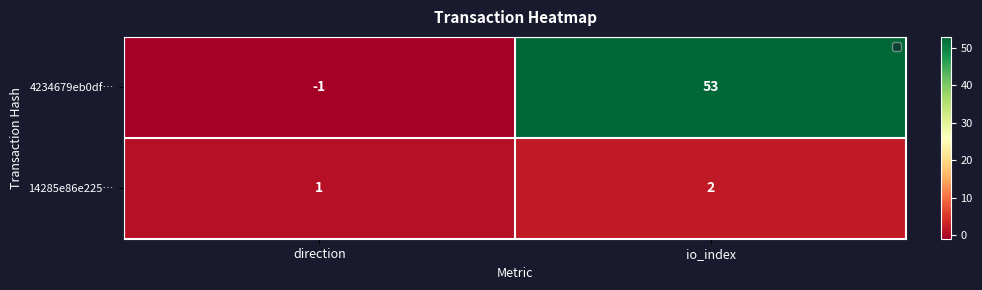

What is the difference between the 4234679eb0df… values at io_index and direction?

54